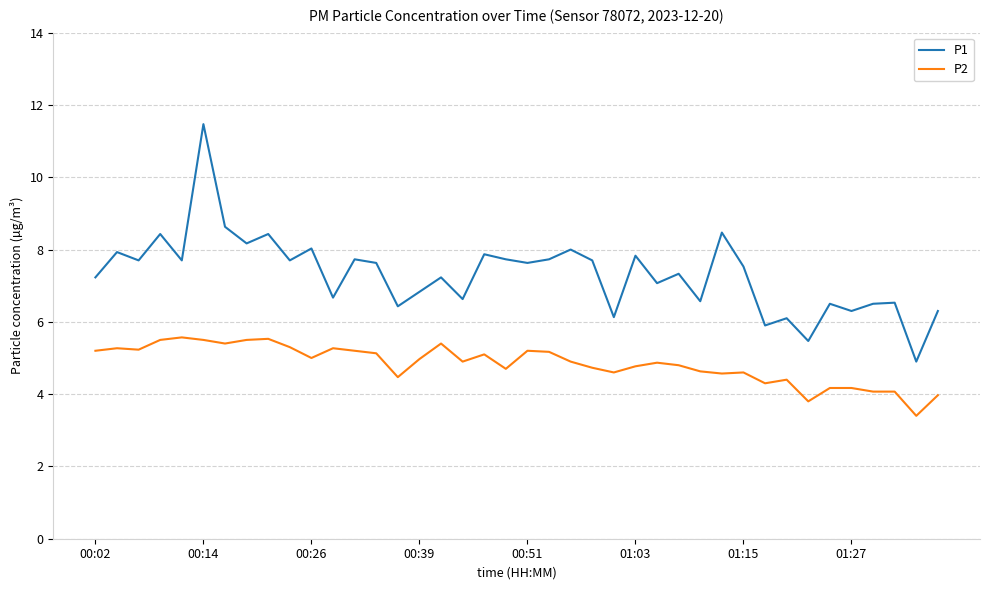

What is the smallest value displayed?

3.4